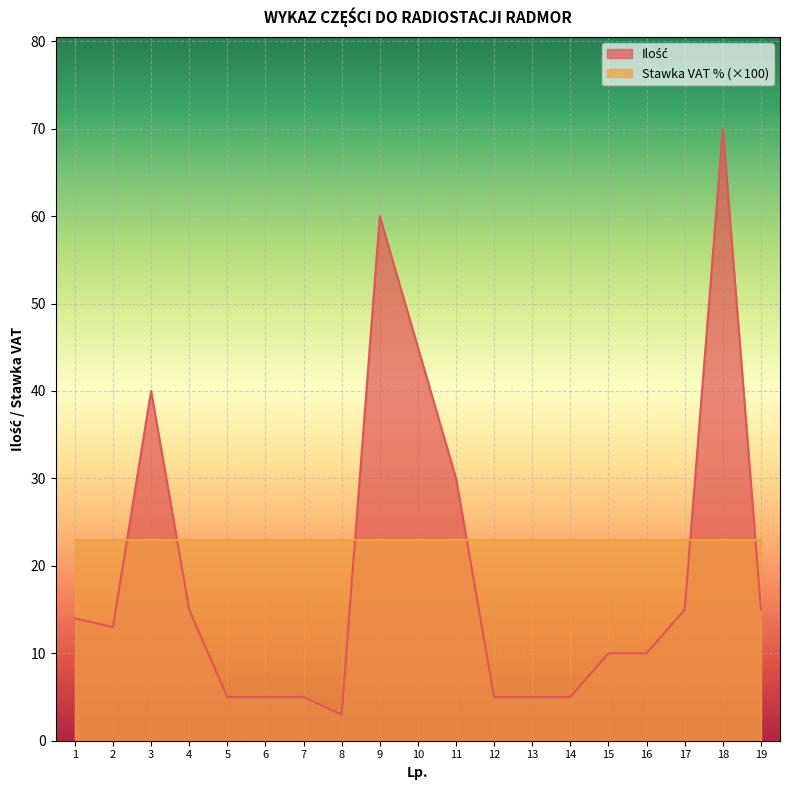

Reading left to right, what are all the values shown in this chart?

14	13	40	15	5	5	5	3	60	45	30	5	5	5	10	10	15	70	15